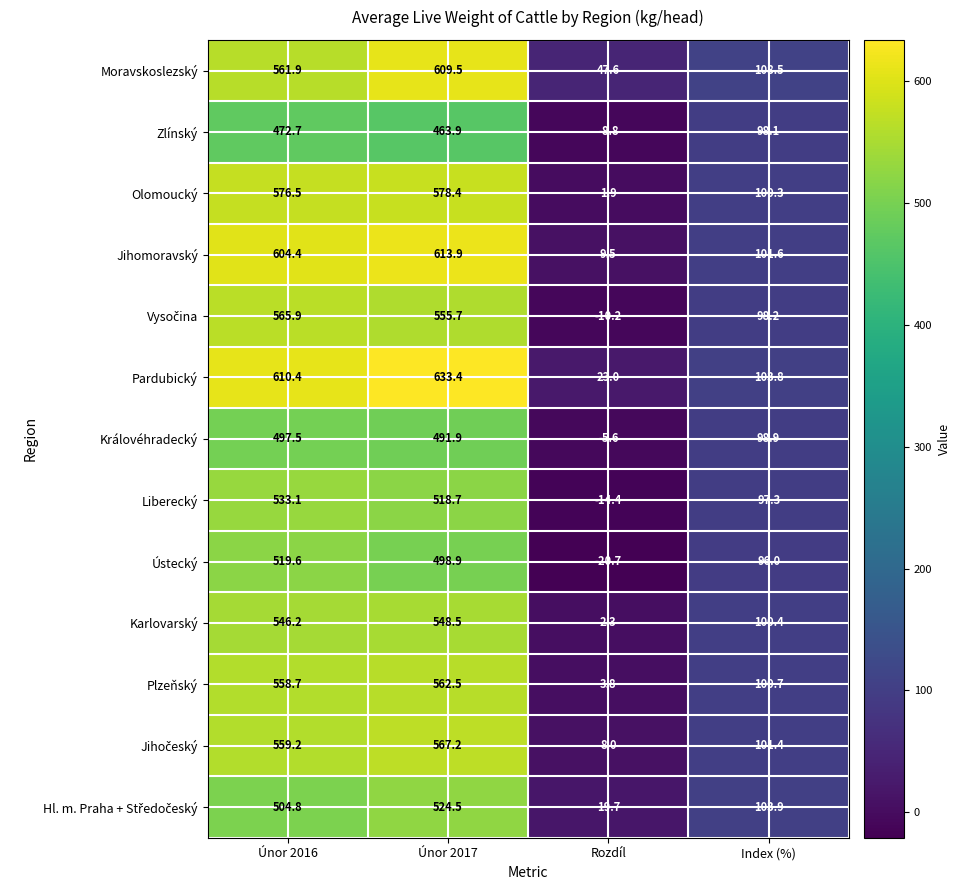

What is the difference between the second highest and minimum values in the Plzeňský series?

554.9